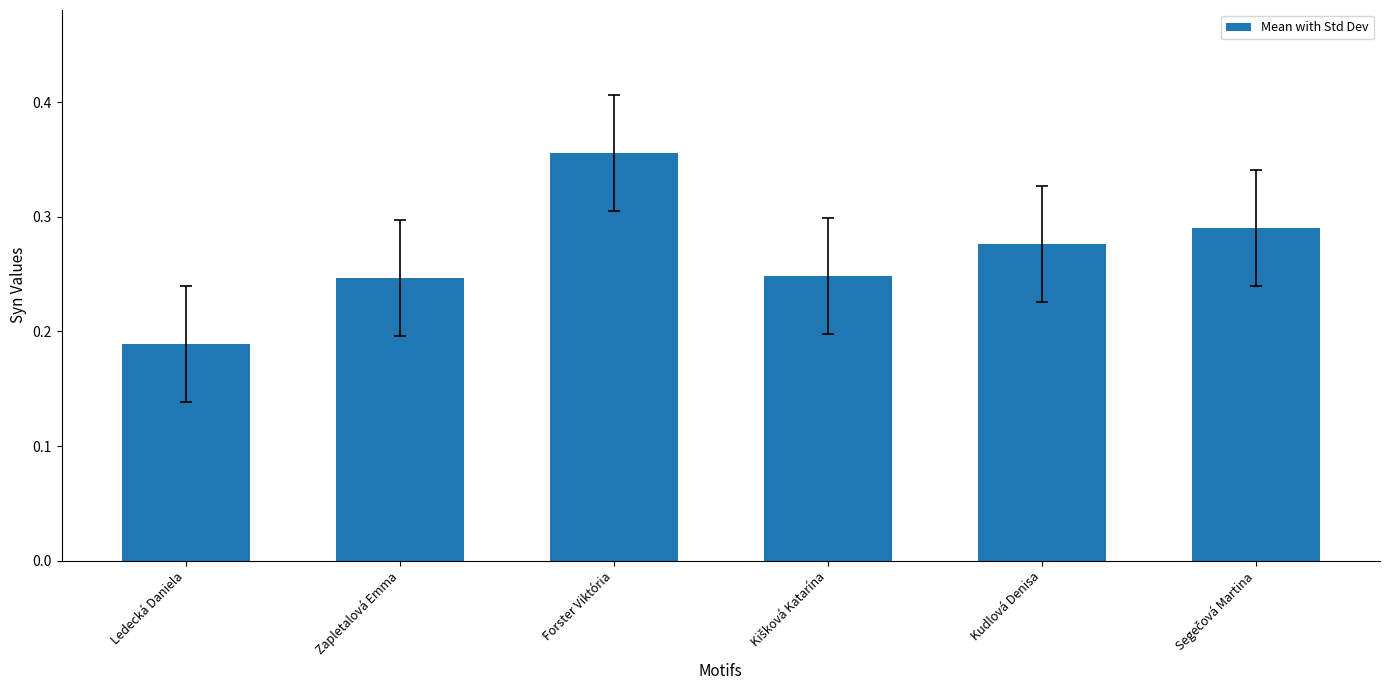

Is it true that the value at Ledecká Daniela is 0.3?

False